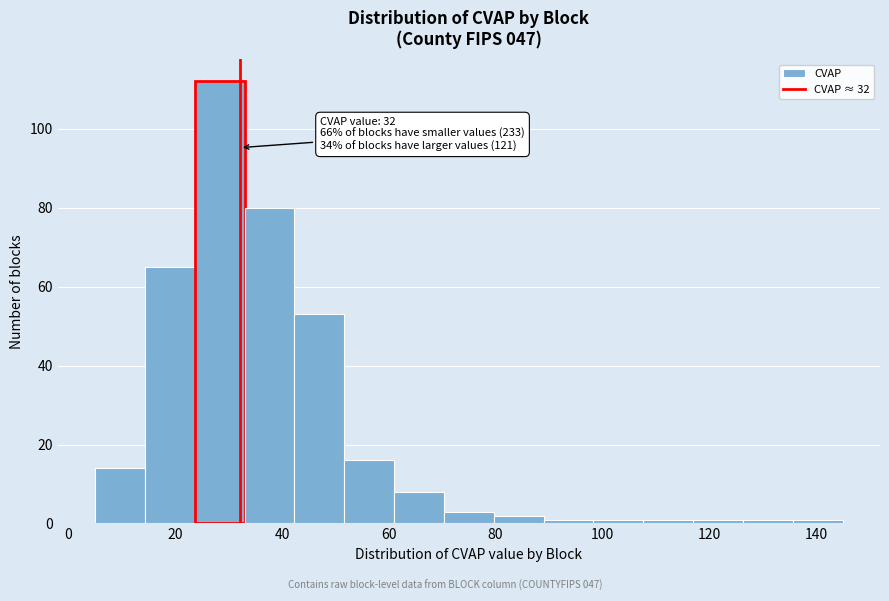

Which range on the x-axis has the tallest bar?

24 to 34